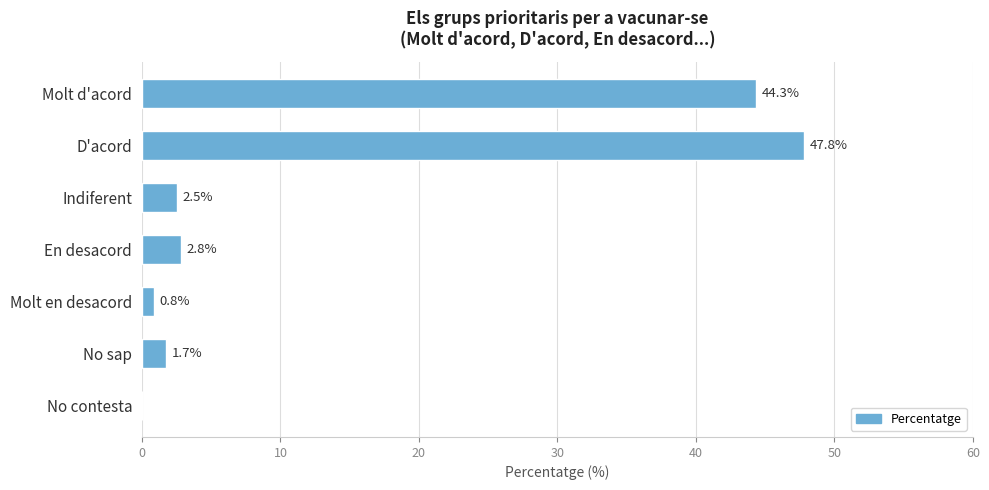

Reading top to bottom, list all the values displayed in this chart.

Molt d'acord=44.3	D'acord=47.8	Indiferent=2.5	En desacord=2.8	Molt en desacord=0.8	No sap=1.7	No contesta=0.0